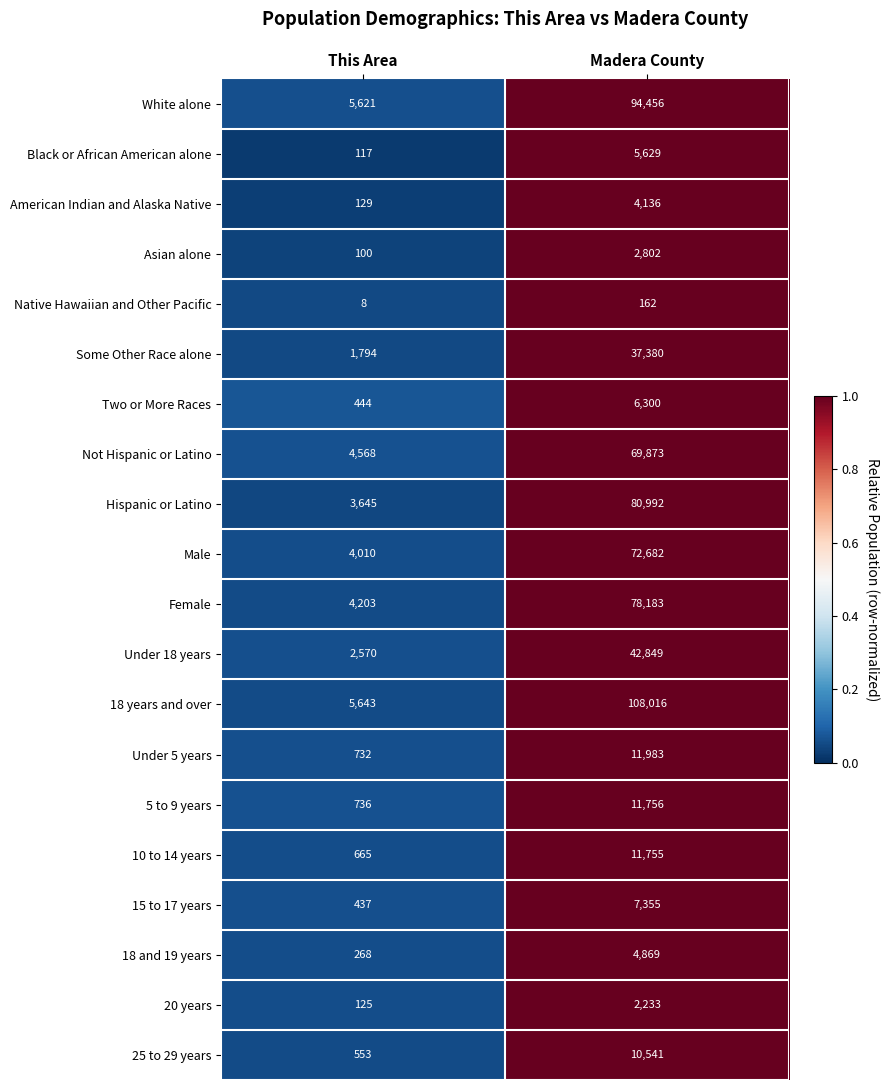

Which series has the largest total across all categories?

18 years and over